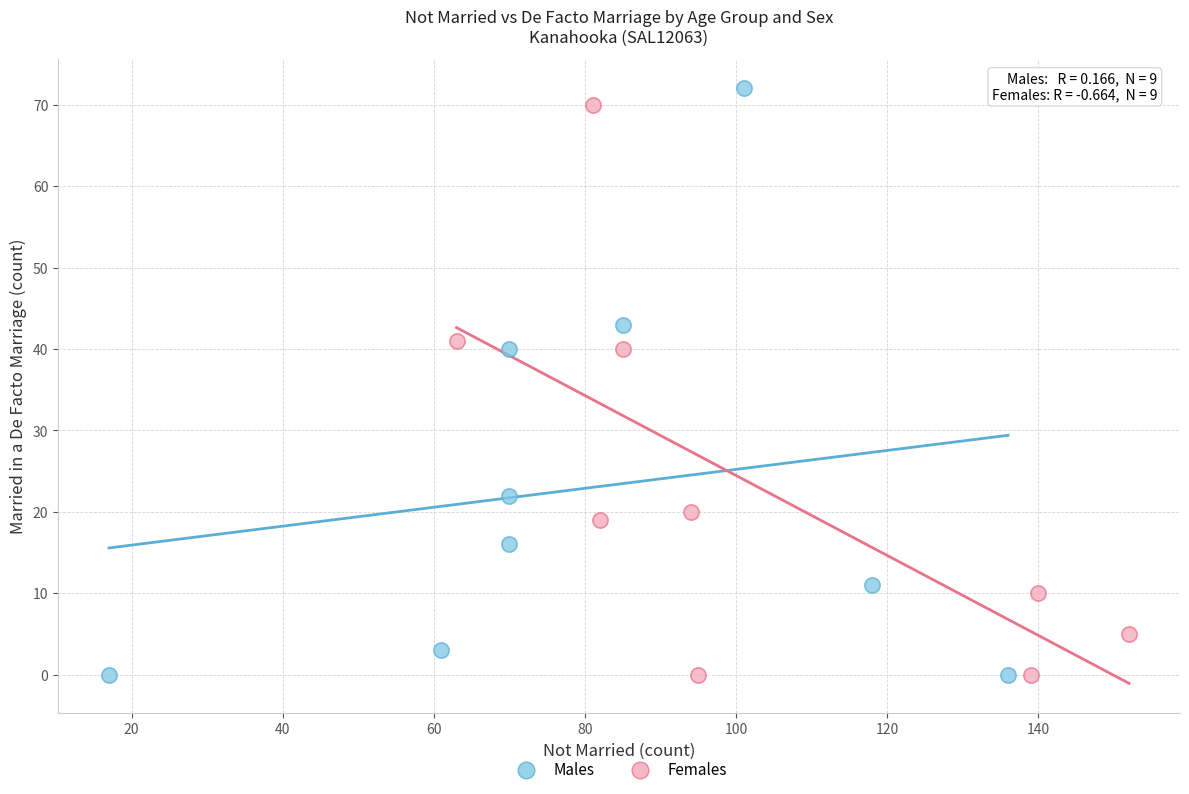

Which series has the largest Y range (max minus min)?

Males